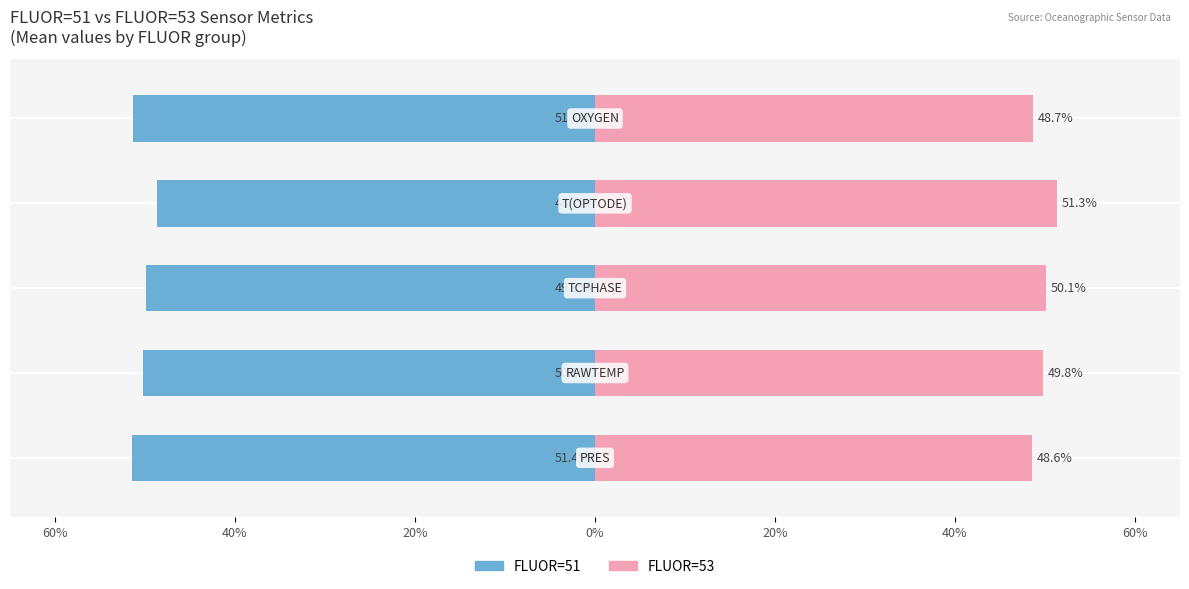

Reading left to right, extract all data points from this chart.

FLUOR=51: 60%=-51.4	40%=-50.2	20%=-49.9	0%=-48.7	20%=-51.3
FLUOR=53: 60%=48.6	40%=49.8	20%=50.1	0%=51.3	20%=48.7